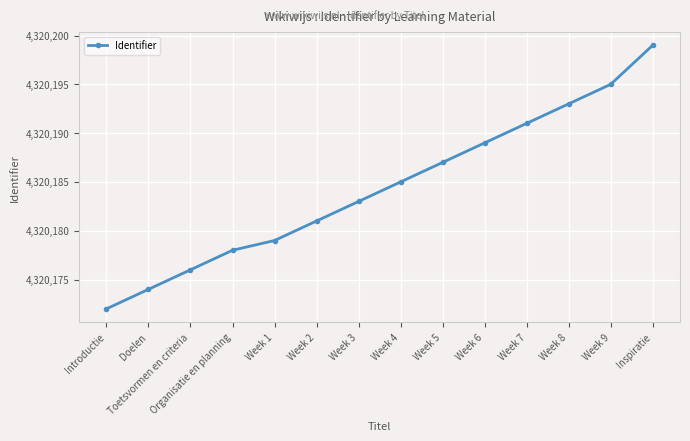

At which category does the chart reach its peak across all series?

Inspiratie